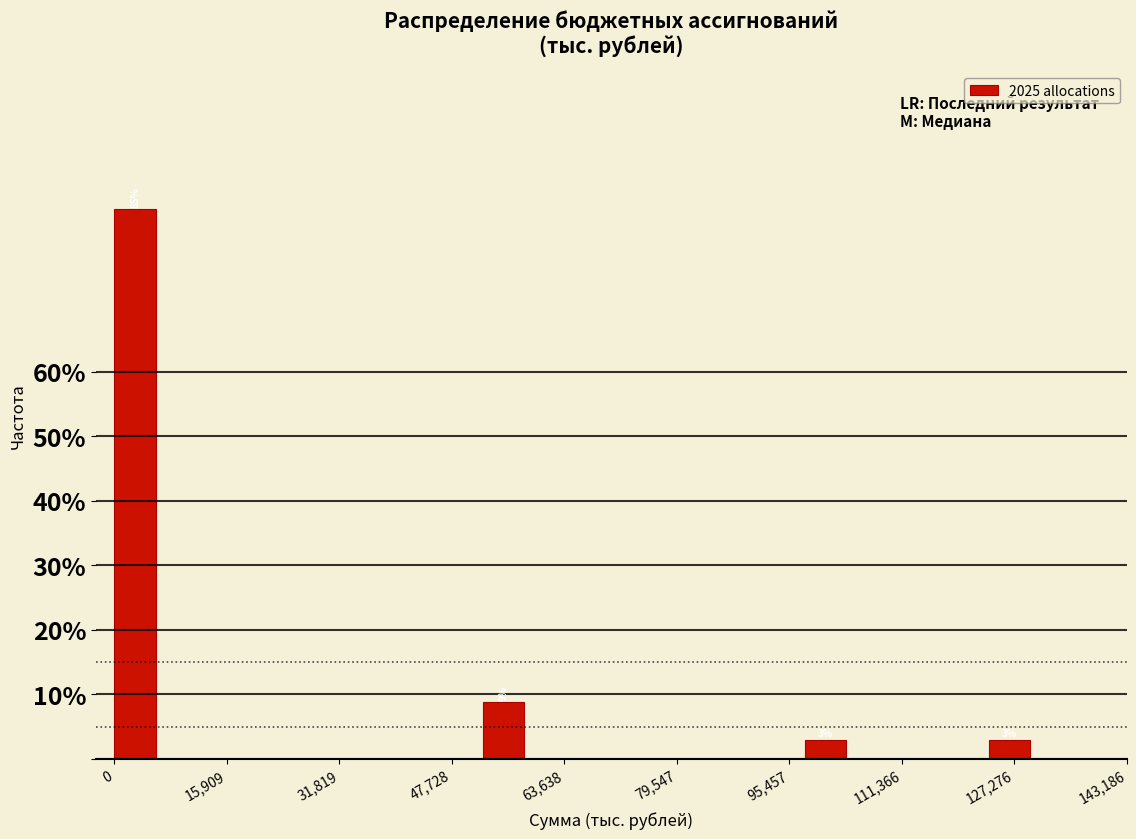

Read against the x-axis, roughly where is the centre of the tallest bar?

2000